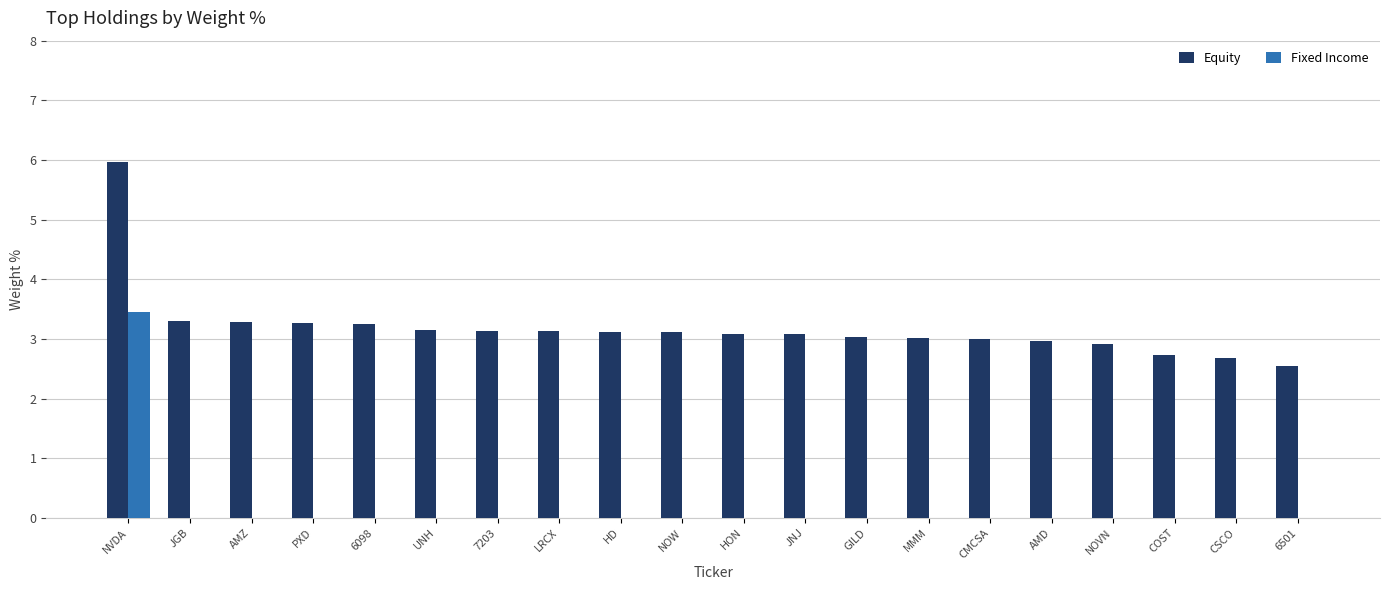

What is the highest value of the Equity series?

6.0